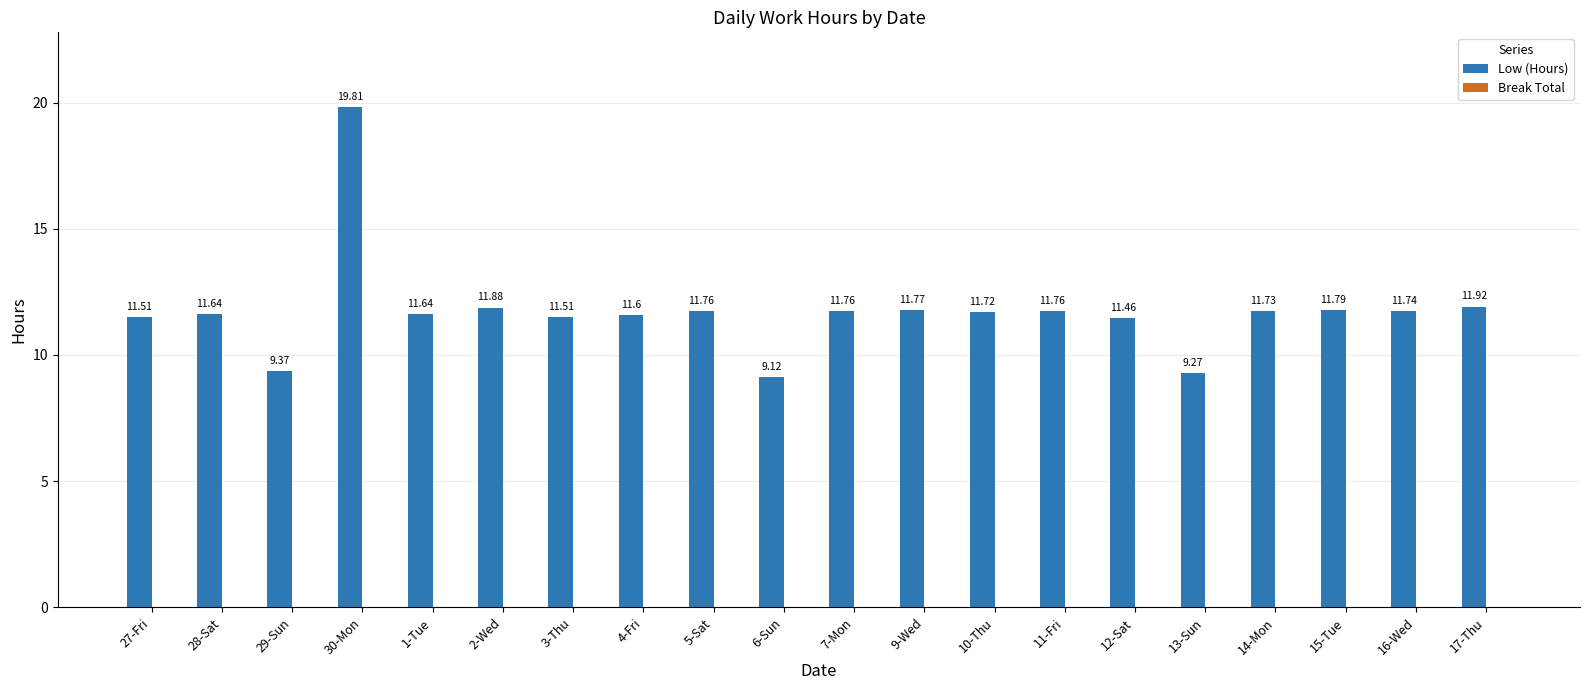

What position from the left is 5-Sat?

9